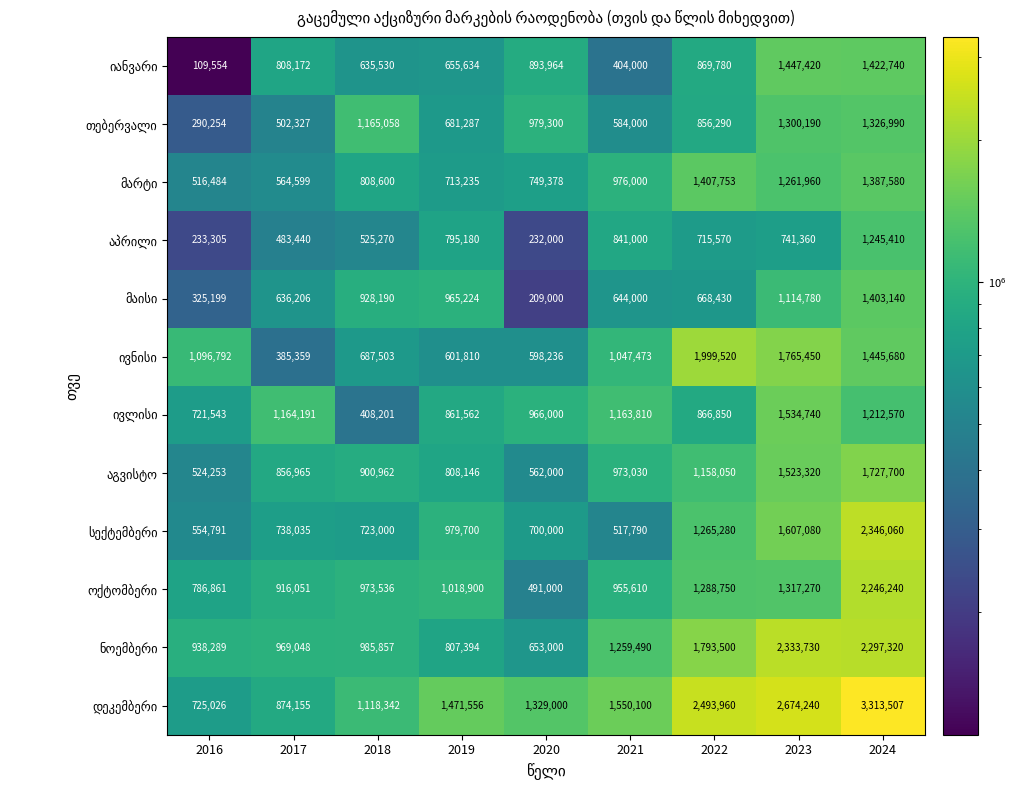

What is the spread (max minus min) of values at 2021?

1146100